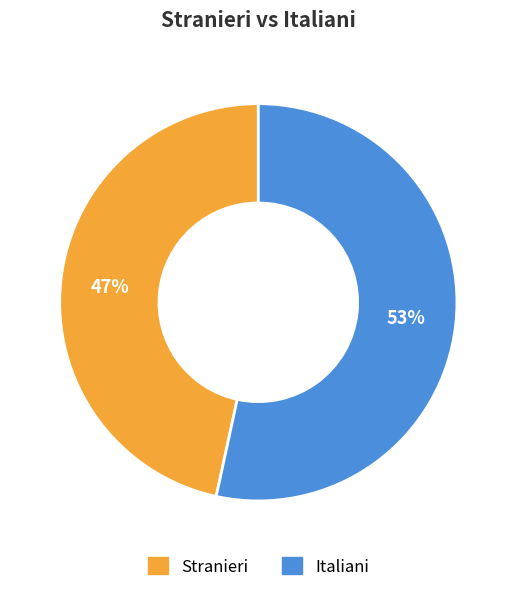

How many segments does this pie chart have?

2